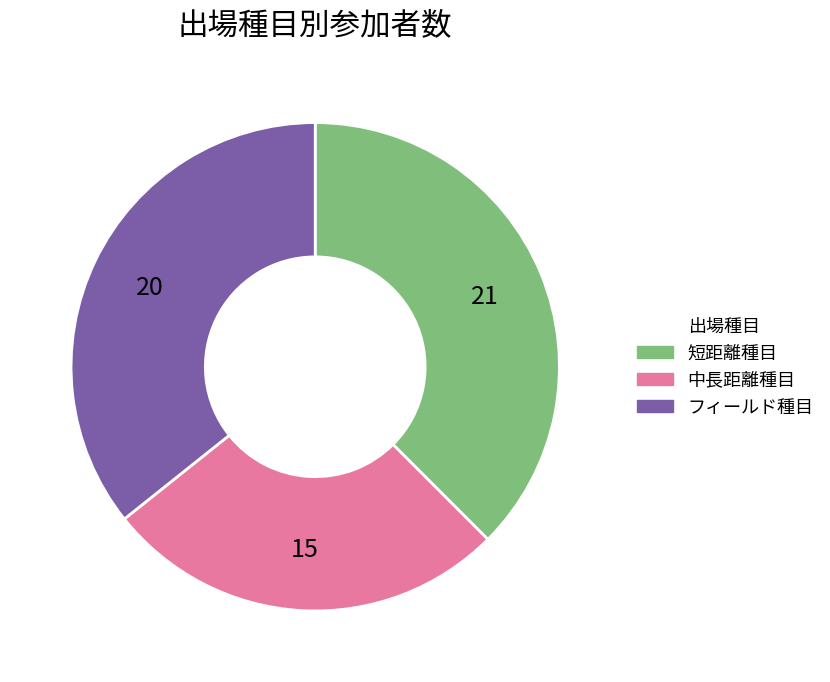

Does any single category account for the majority?

No